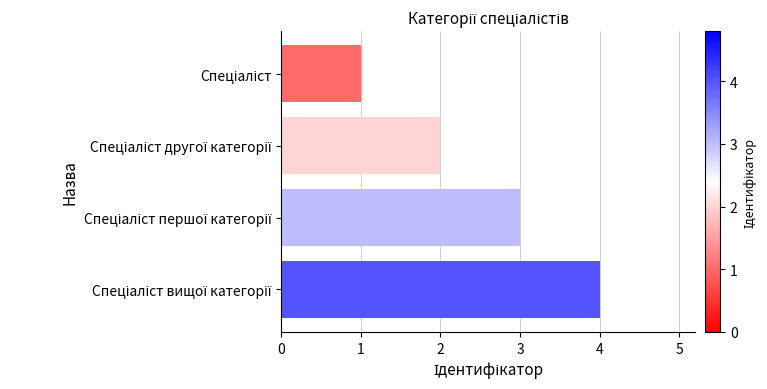

Are the bars horizontal?

Yes